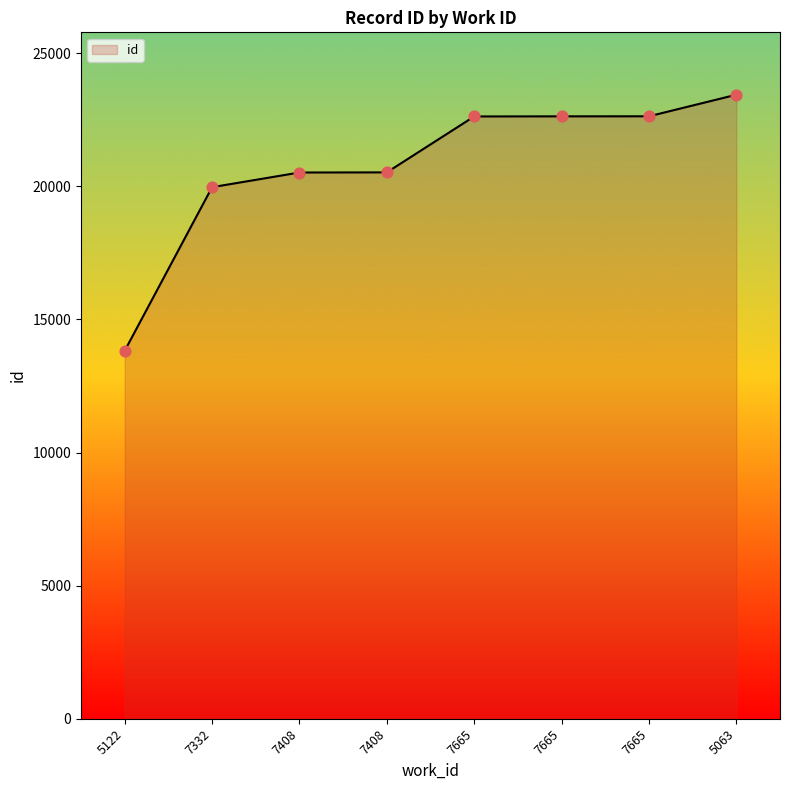

Approximately how many times larger is the value at 7408 compared to 7665?

0.9